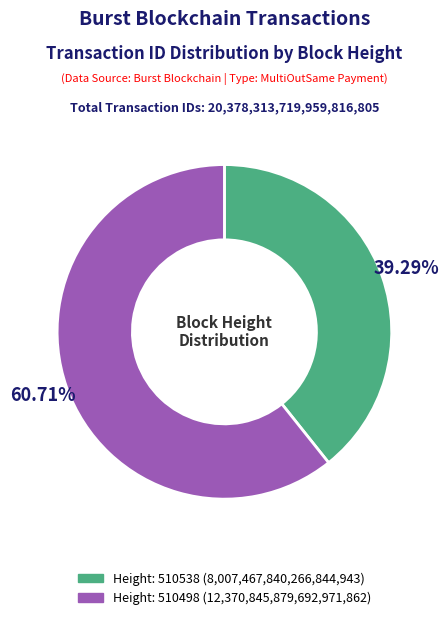

Is there any slice that represents more than half of the pie?

Yes